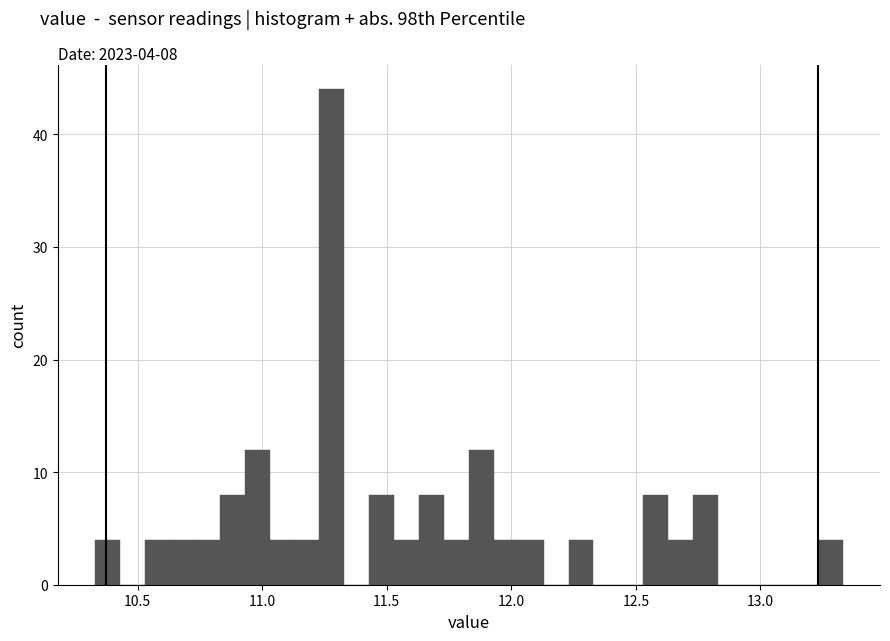

Around what value on the x-axis is the tallest bar? Give the approximate position of its centre, as read against the axis.

11.30